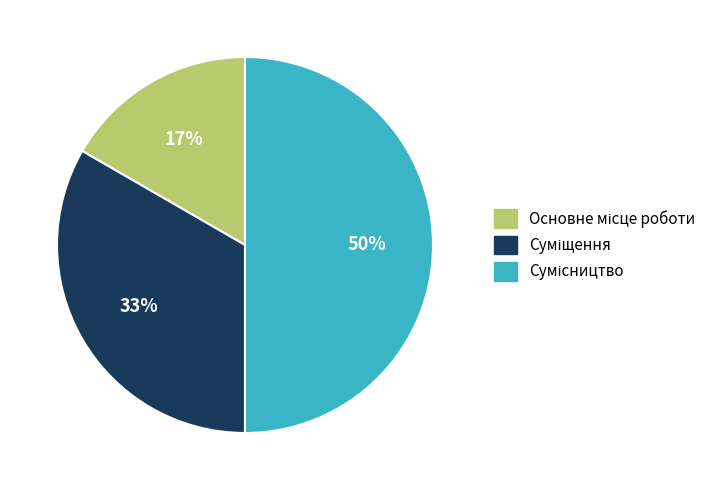

How many slices are in this pie chart?

3